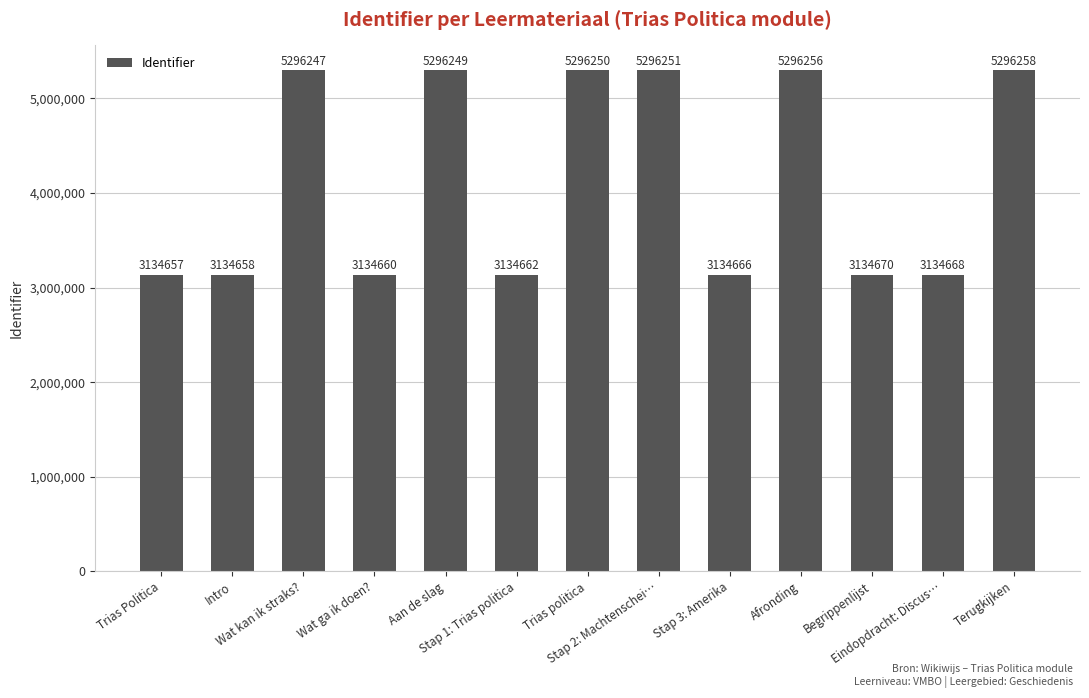

Are the bars grouped side by side (vs. stacked)?

No